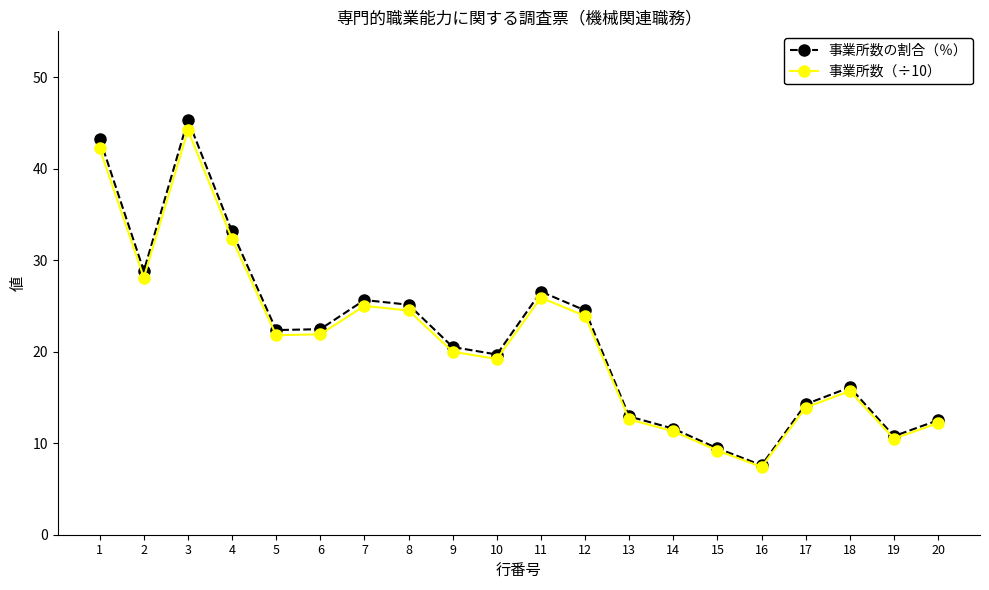

At how many categories does at least one series exceed 22?

10